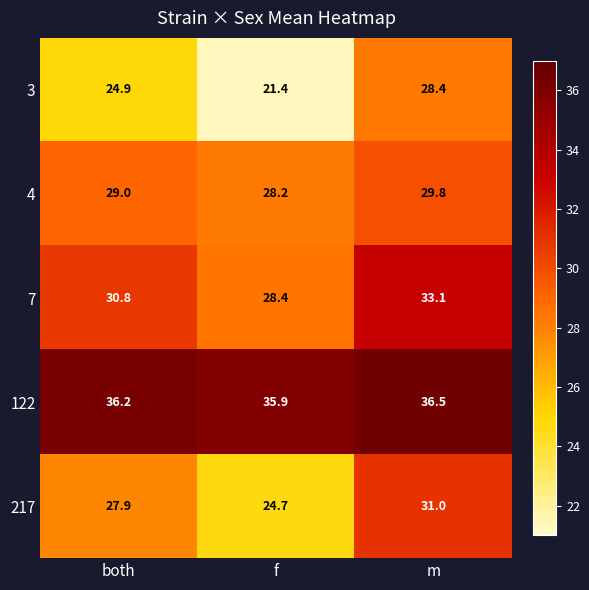

Reading right to left, what are all the values shown in this chart?

3: 28.4	21.4	24.9
4: 29.8	28.2	29.0
7: 33.1	28.4	30.8
122: 36.5	35.9	36.2
217: 31.0	24.7	27.9